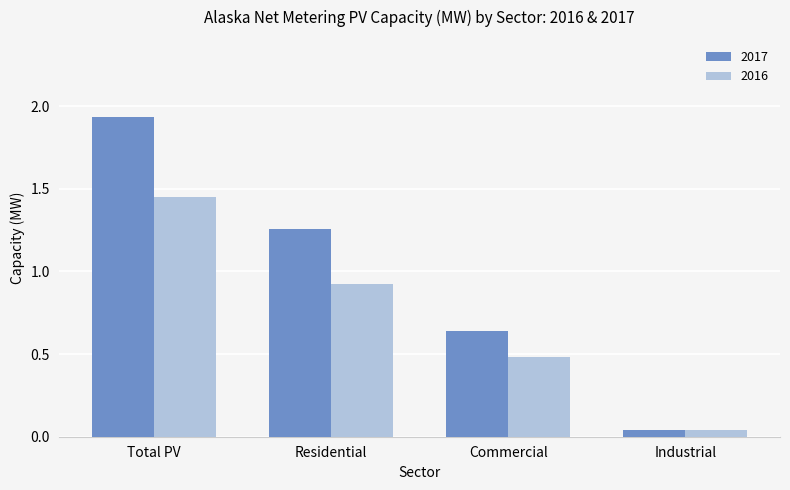

Which series has the largest range (max minus min)?

2017